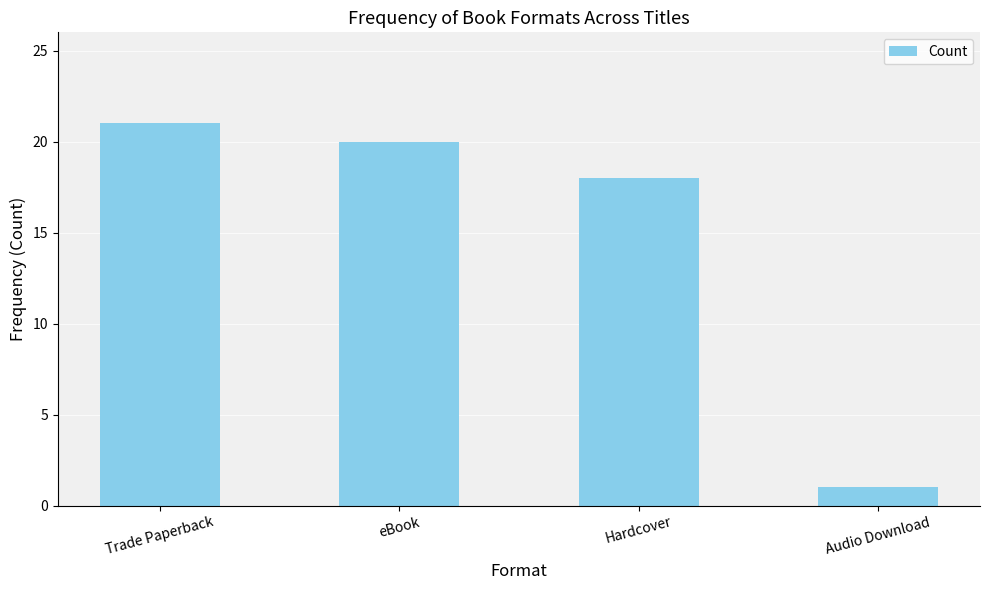

List the labels in order of value, largest first.

Trade Paperback, eBook, Hardcover, Audio Download